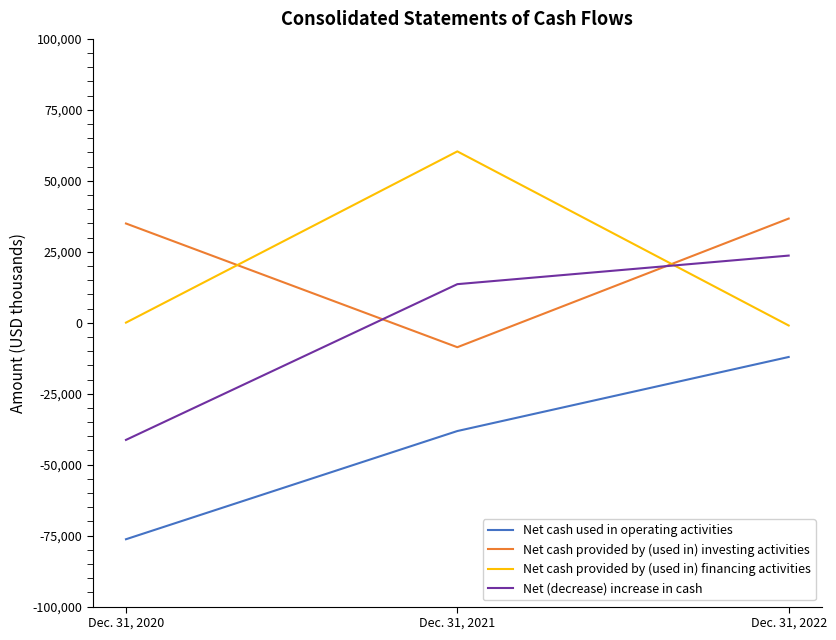

What is the highest value of the Net cash provided by (used in) financing activities series?

60368